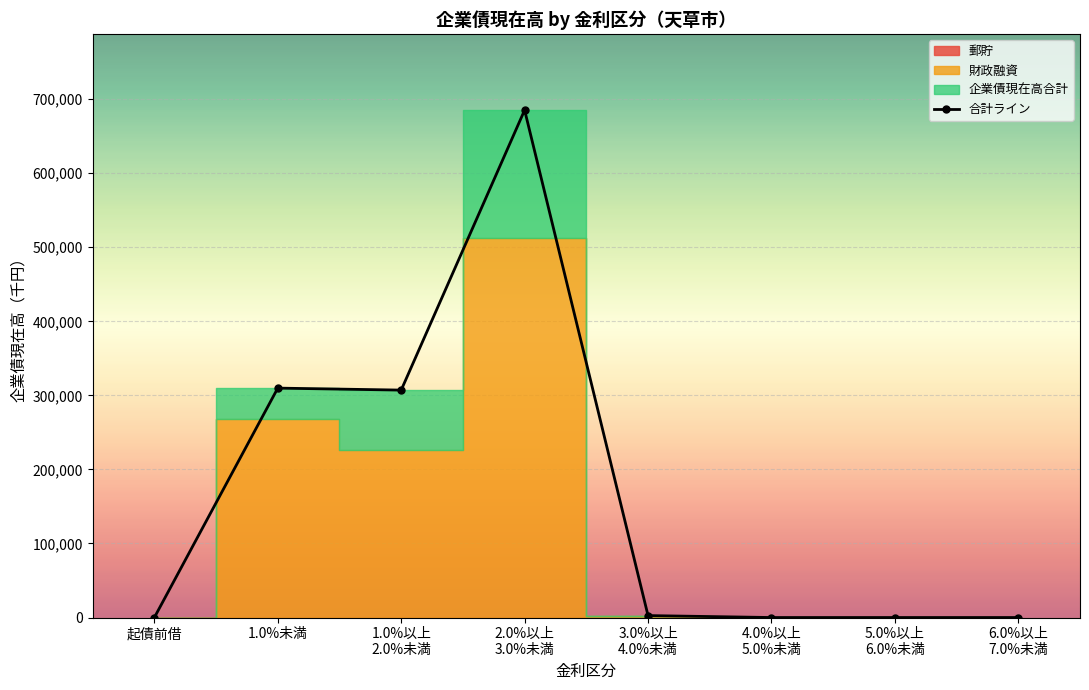

Does the chart display data point markers on the line(s)?

Yes